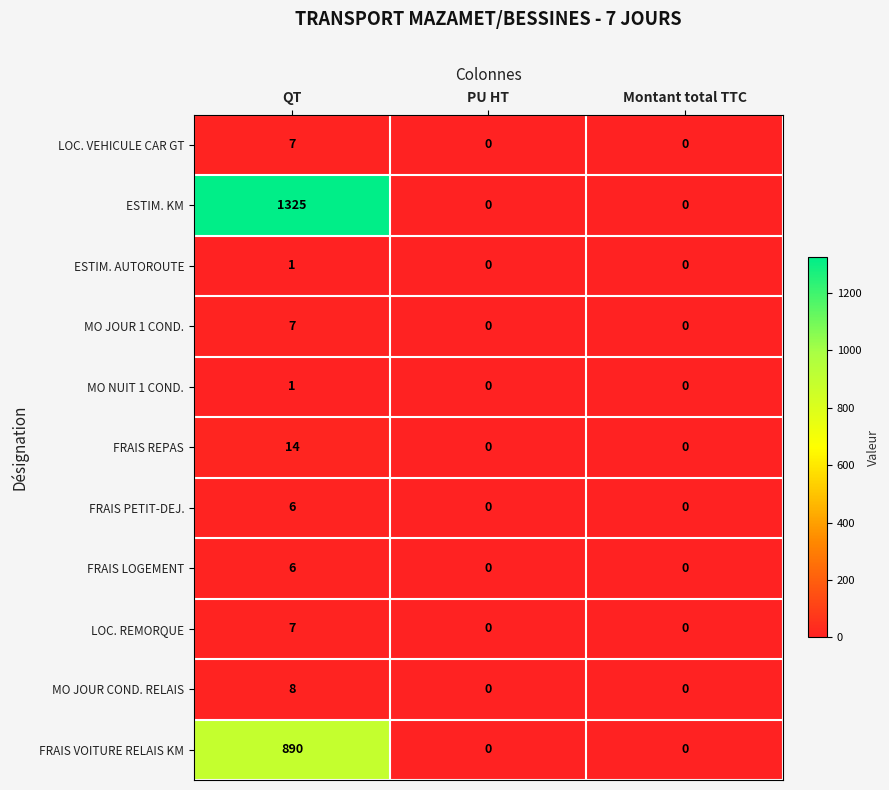

Which category has the highest value across all series?

QT